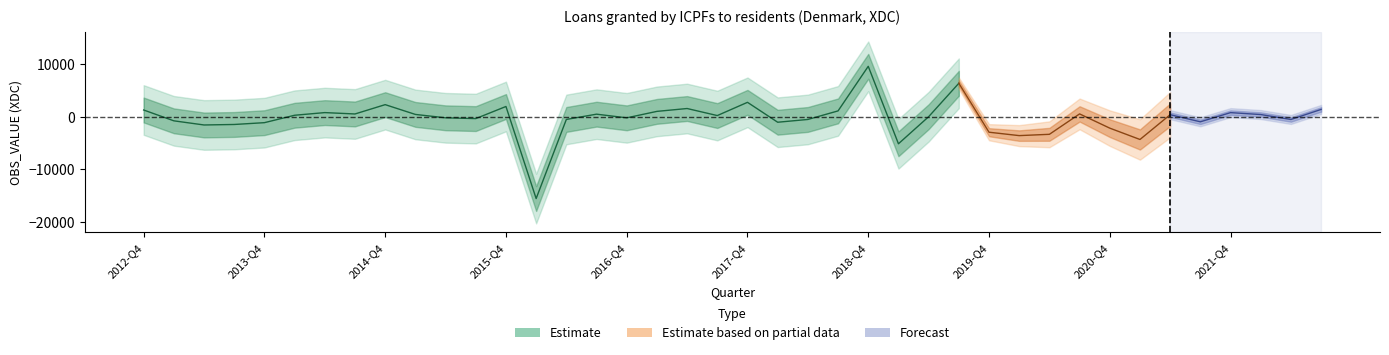

What is the change in value from 2013-Q4 to 2015-Q4?

+3075